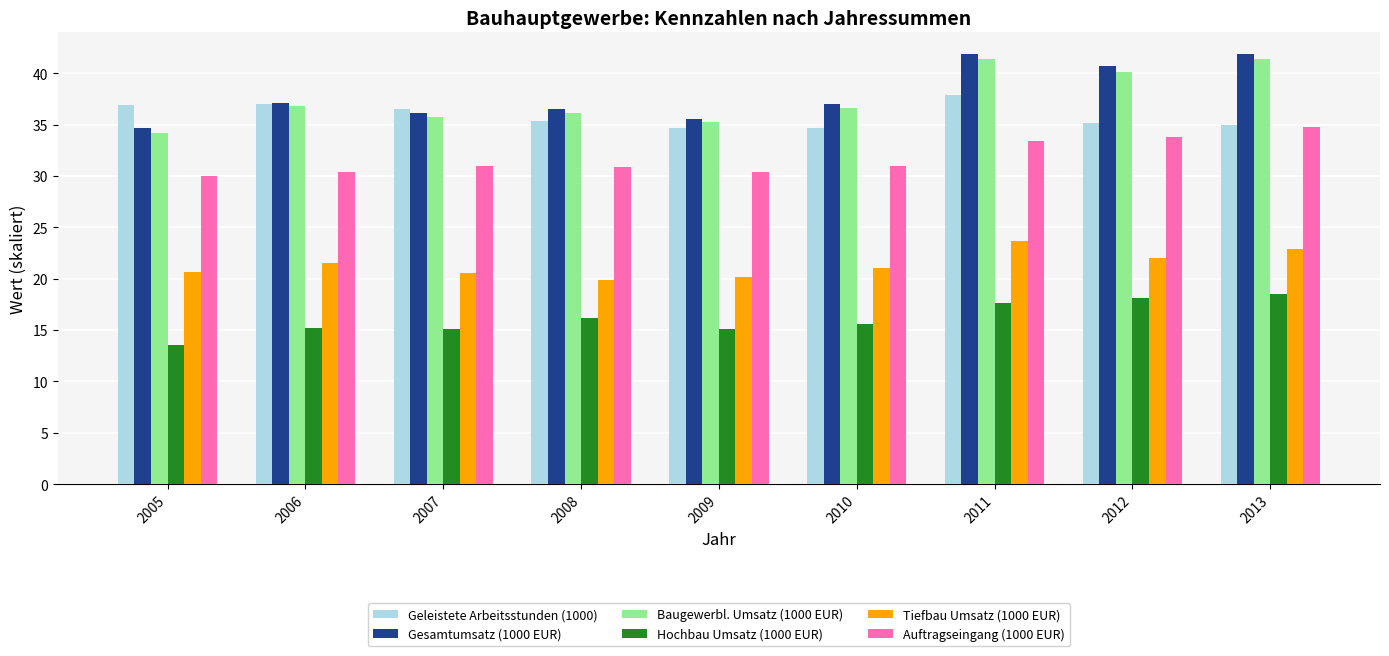

At which label does Tiefbau Umsatz (1000 EUR) reach its peak?

2011